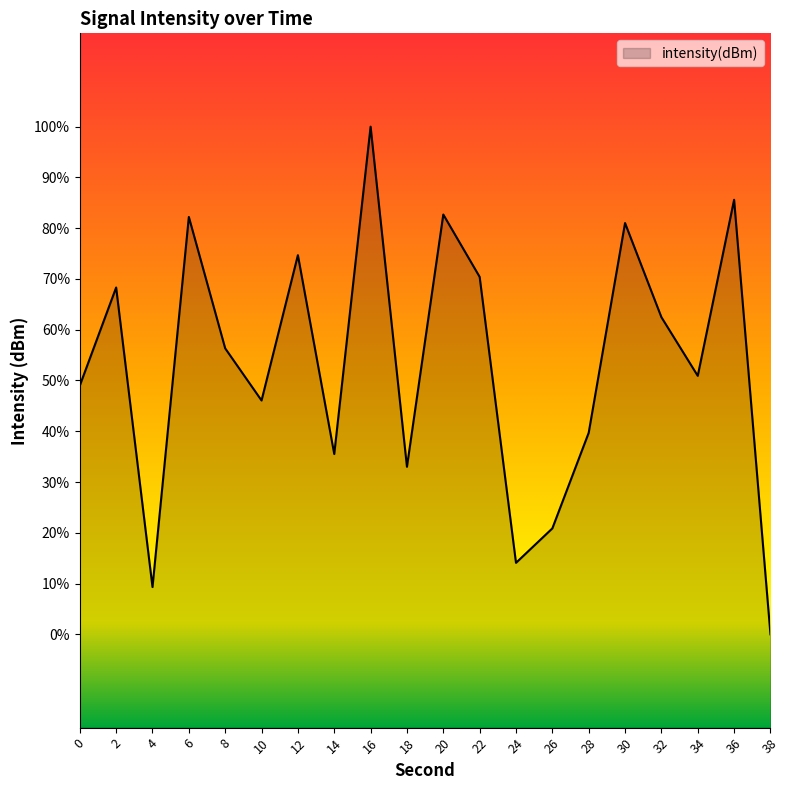

How many series are shown in this chart?

1